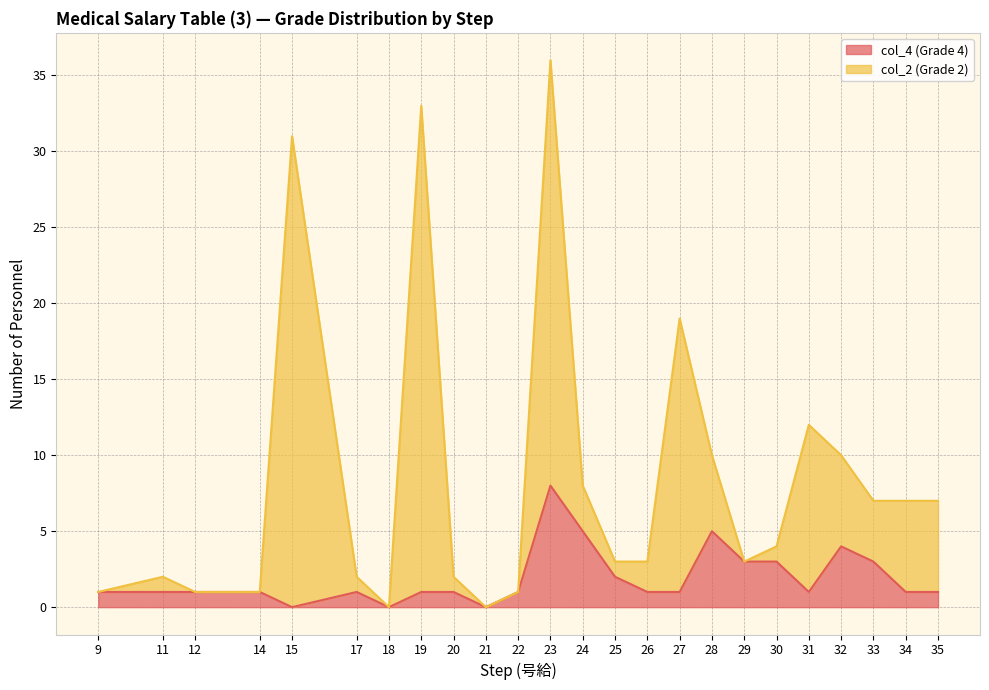

True or false: col_4 (Grade 4) and col_2 (Grade 2) cross at least once.

False